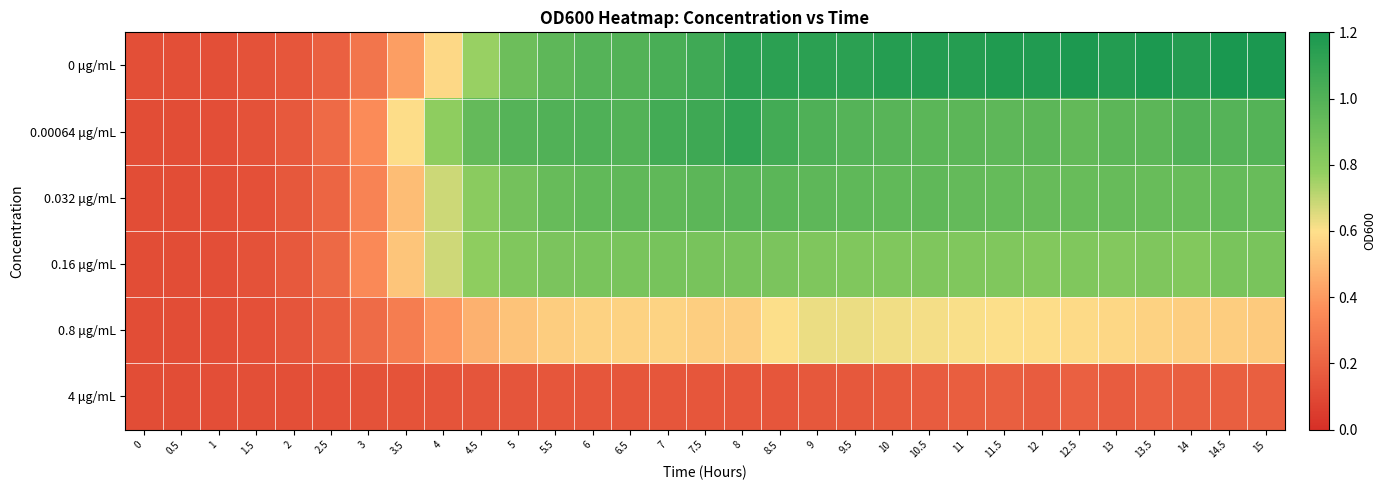

Rank the series by their maximum value, from highest to lowest.

0 μg/mL, 0.00064 μg/mL, 0.032 μg/mL, 0.16 μg/mL, 0.8 μg/mL, 4 μg/mL